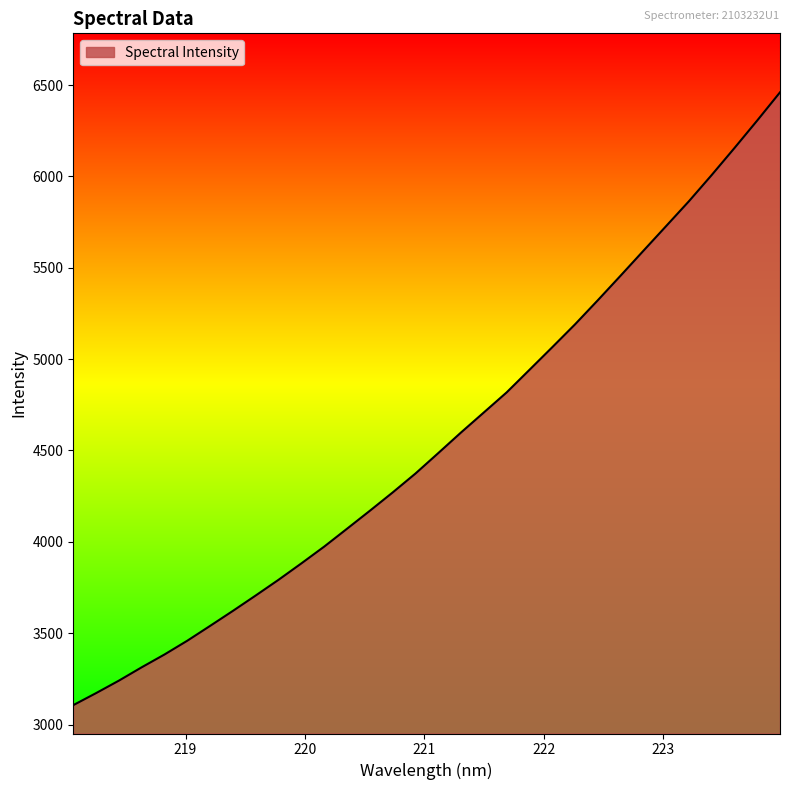

What is the difference between the maximum and minimum values?

3354.2